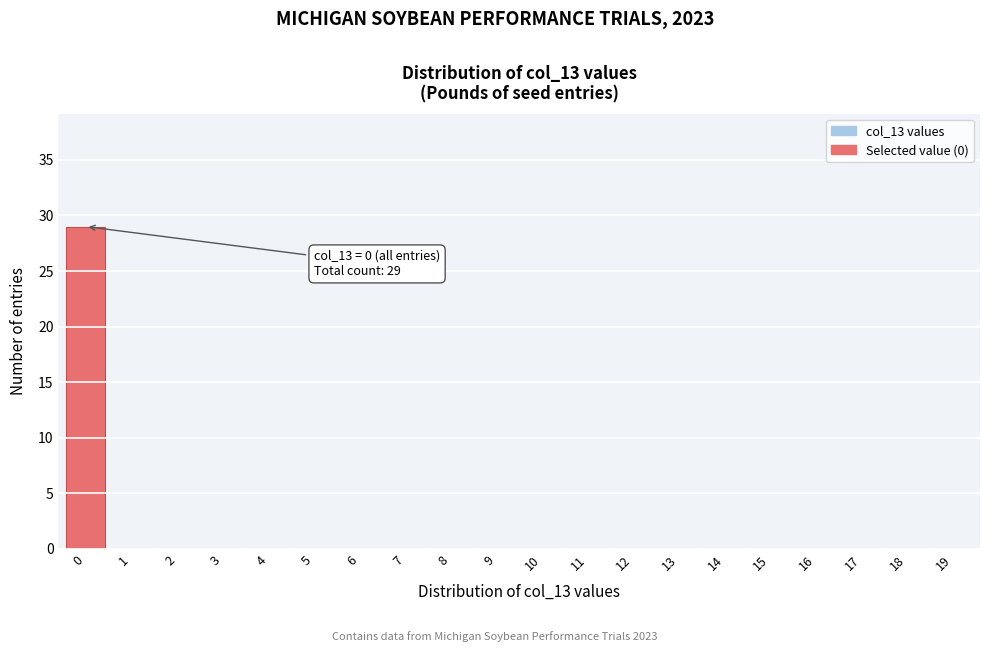

Reading left to right, list all the values displayed in this chart.

0=29	1=0	2=0	3=0	4=0	5=0	6=0	7=0	8=0	9=0	10=0	11=0	12=0	13=0	14=0	15=0	16=0	17=0	18=0	19=0